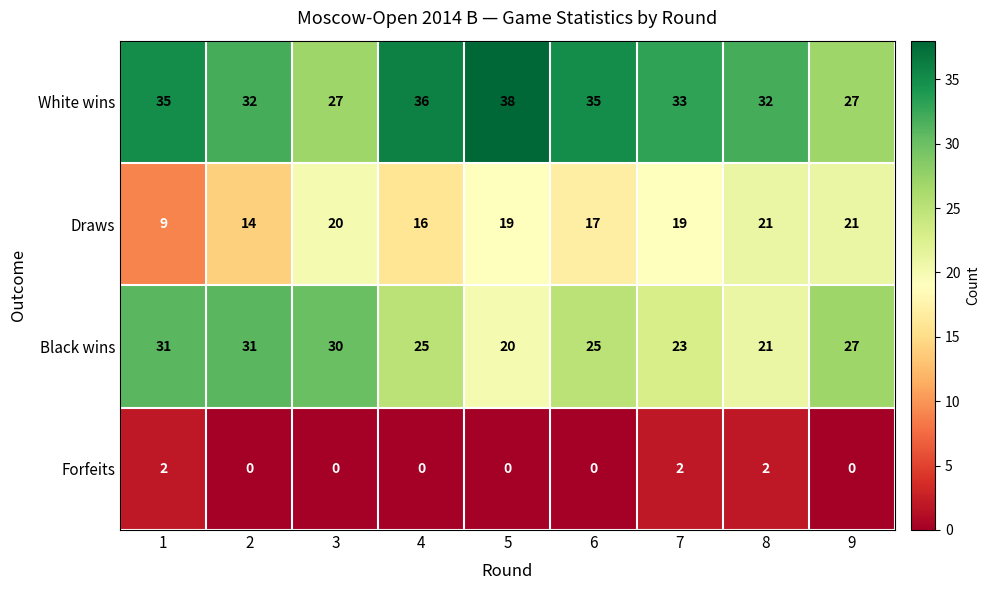

Is the value of Black wins at 2 greater than the value of White wins at 6?

No